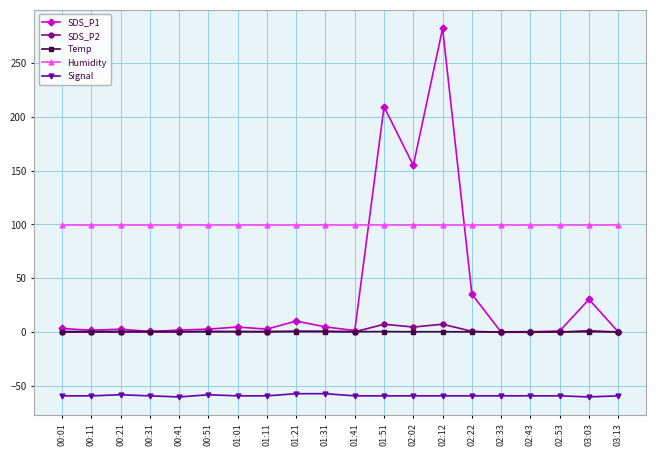

At which category is the sum across all series the highest?

02:12